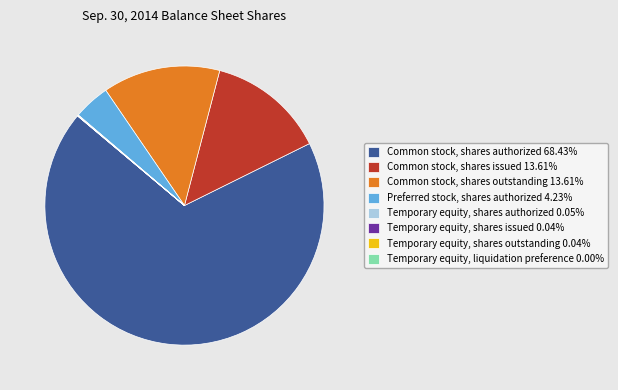

What is the ratio of the value at Preferred stock, shares authorized to the value at Common stock, shares authorized?

0.1